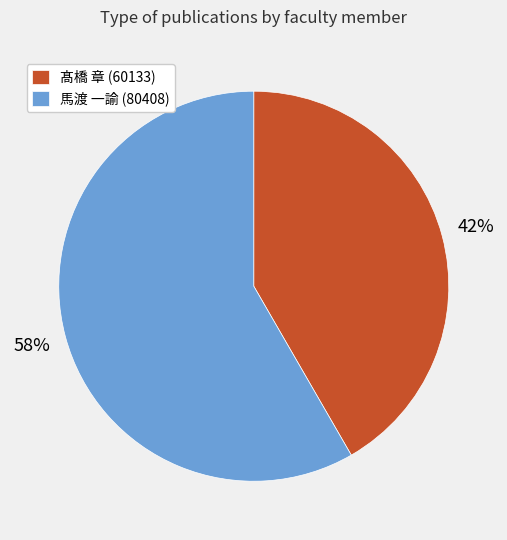

Rank the categories by value from lowest to highest.

髙橋 章 (60133), 馬渡 一諭 (80408)